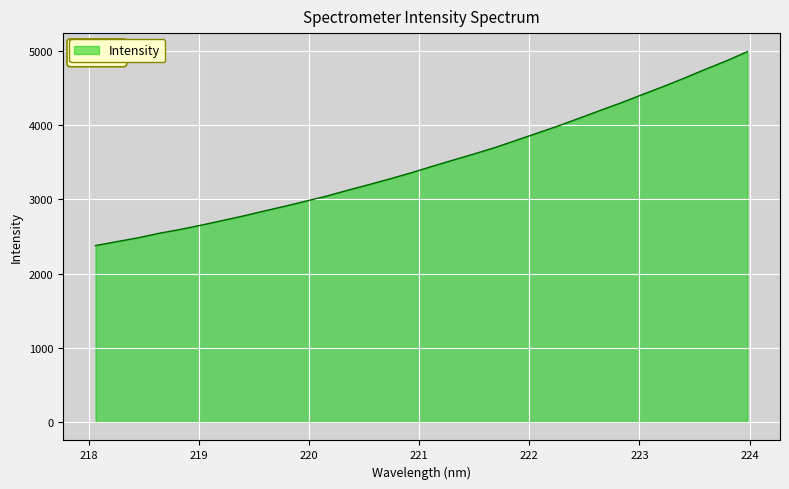

What is the difference between the maximum and minimum values?

2614.8